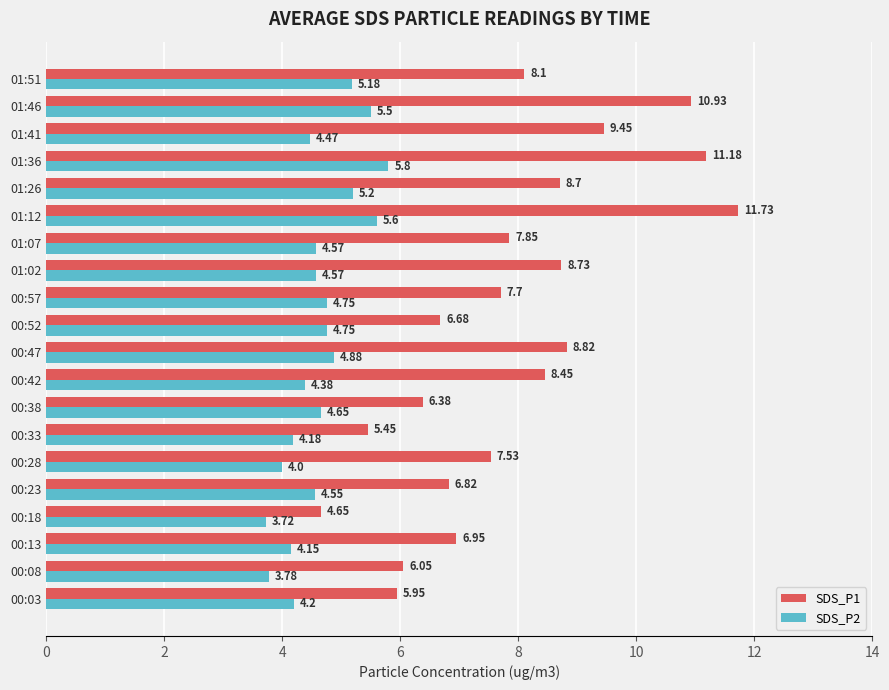

Rank the series by their average value, from lowest to highest.

SDS_P2, SDS_P1